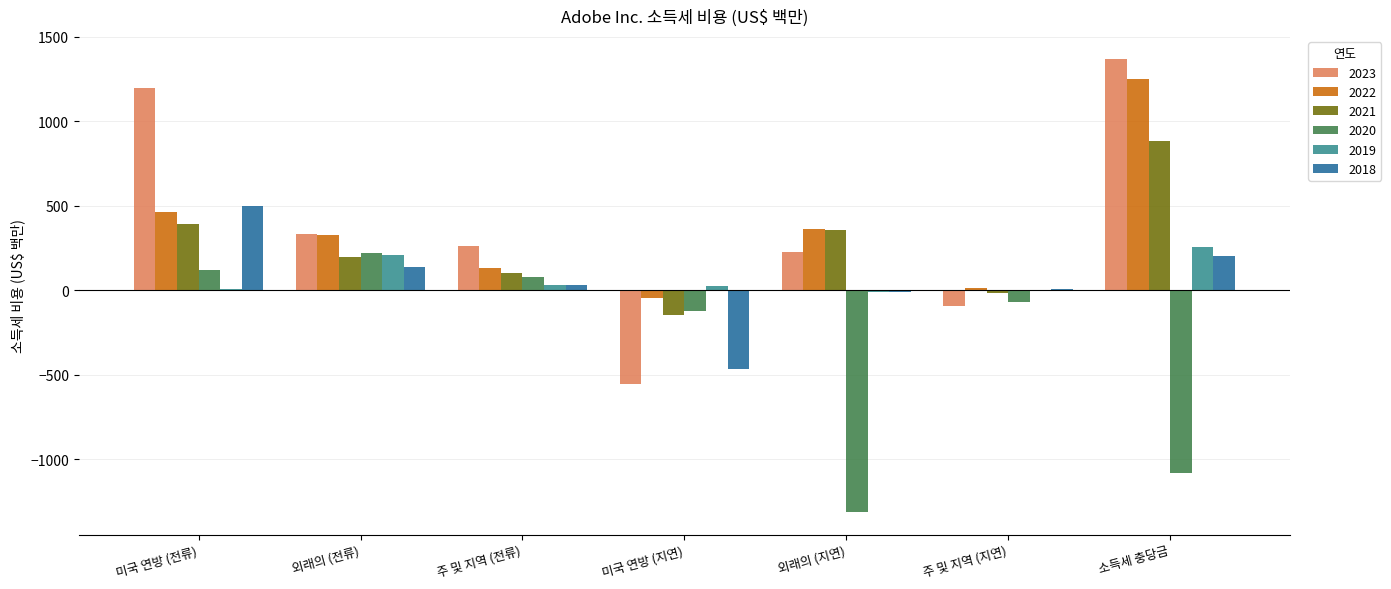

At which category does the chart reach its peak across all series?

소득세 충당금